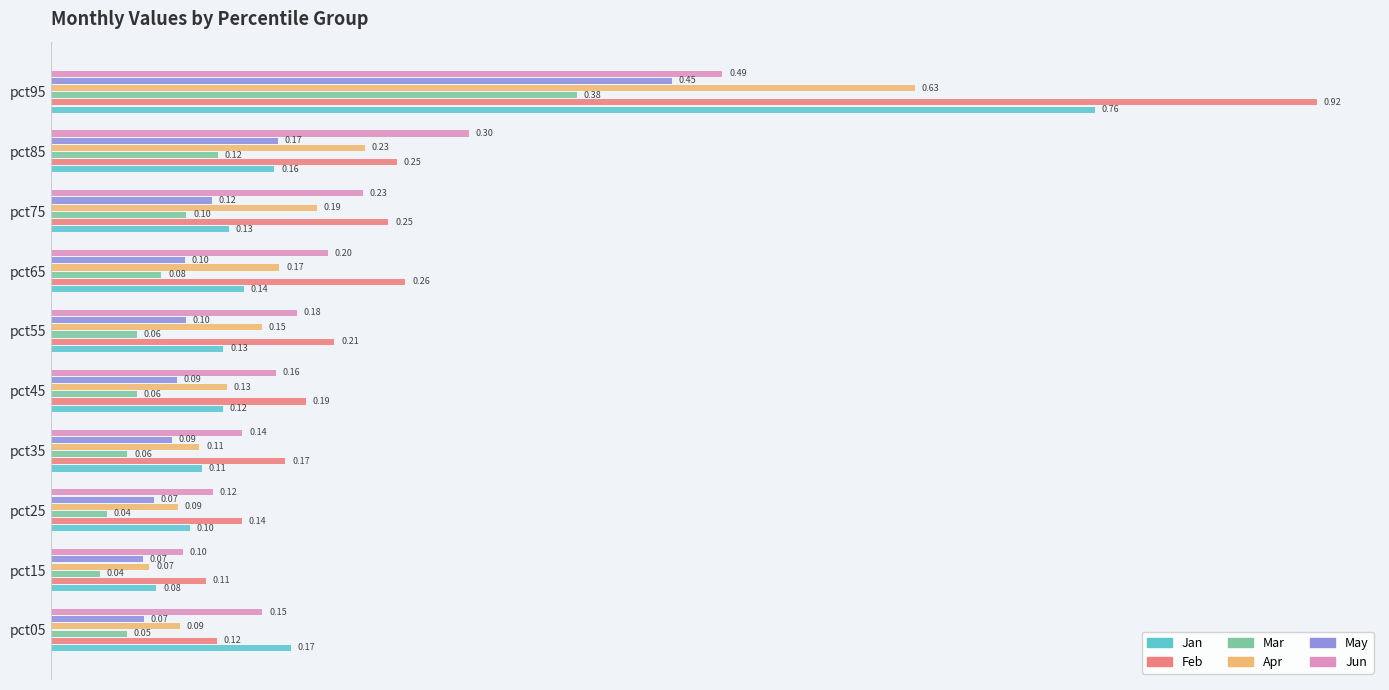

Rank the series at pct25 from highest to lowest value.

Feb, Jun, Jan, Apr, May, Mar